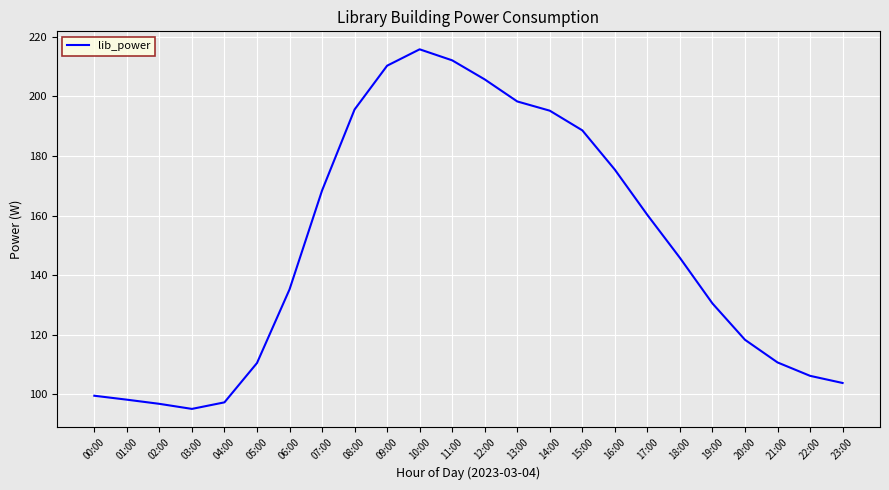

What is the smallest value displayed?

95.1